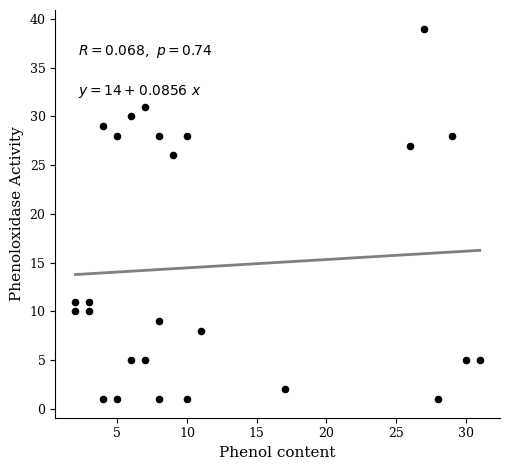

What Y value in the scatter plot is closest to 20?

26